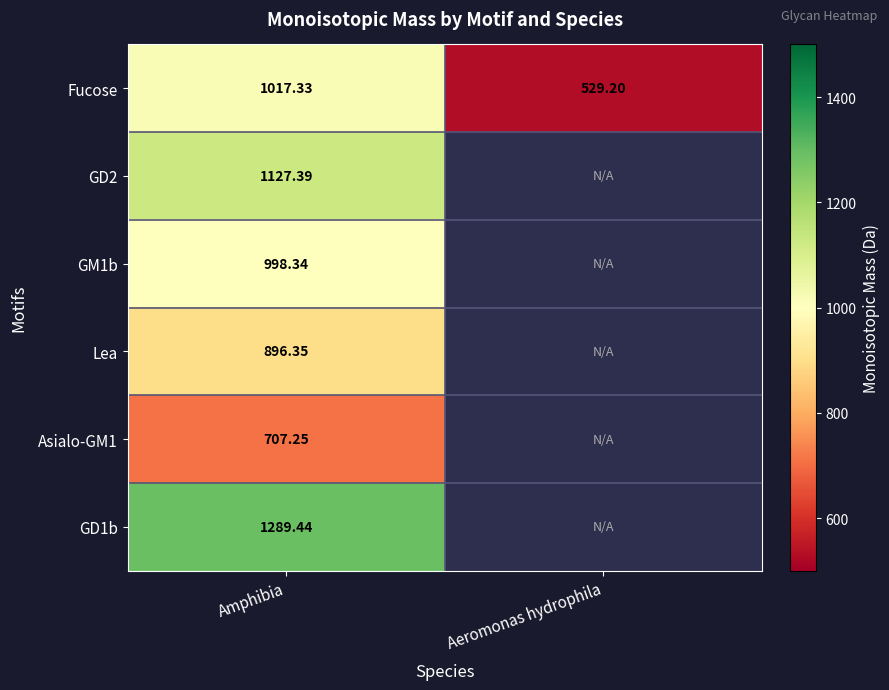

Which category has the lowest value in the Fucose series?

Aeromonas hydrophila